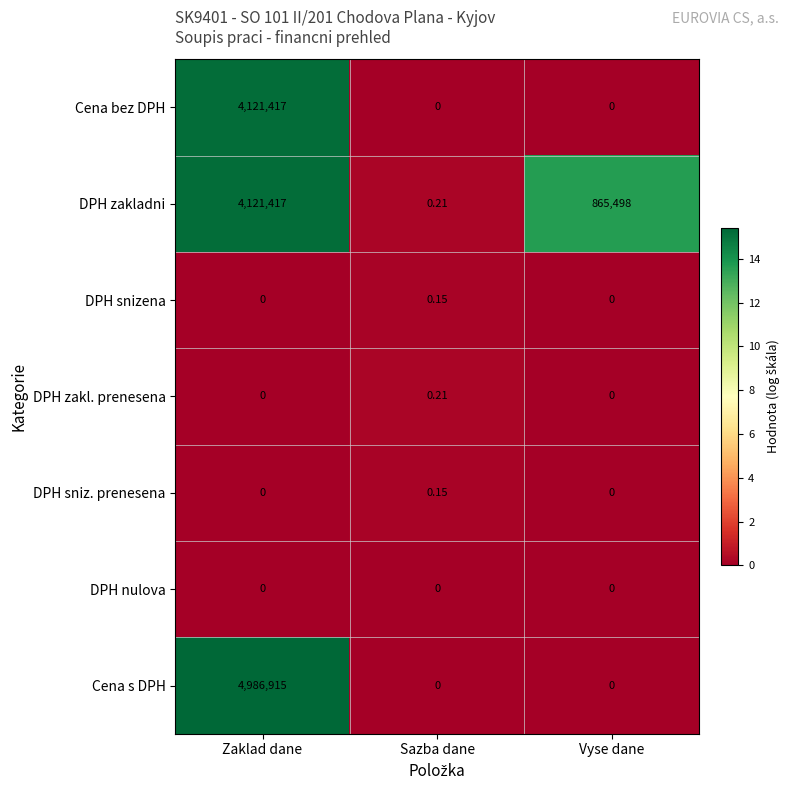

What is the spread (max minus min) of values at Zaklad dane?

4986915.0